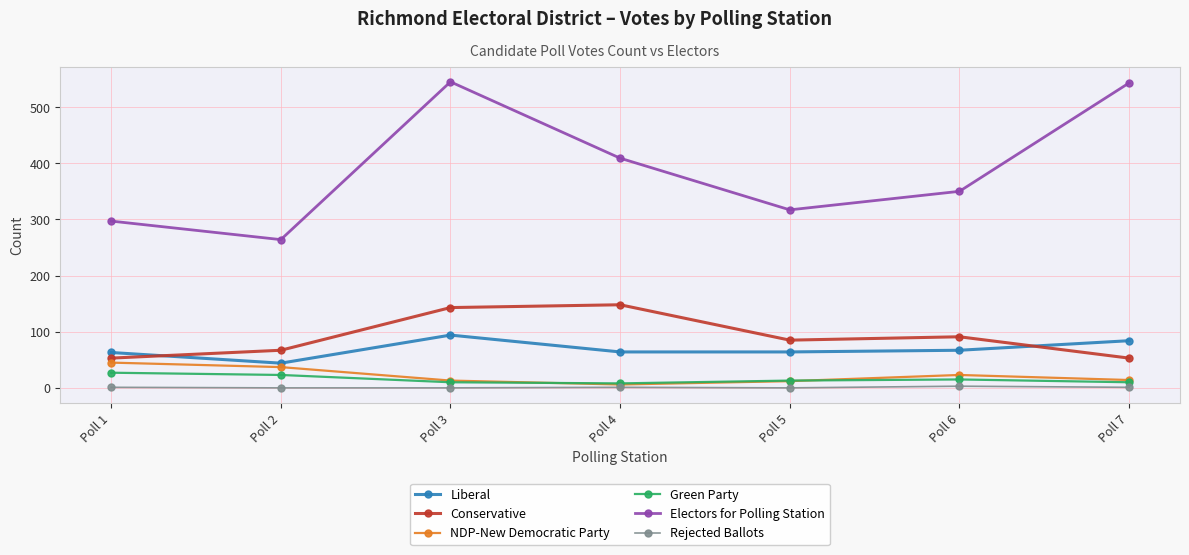

What are all the series names shown in the legend?

Liberal, Conservative, NDP-New Democratic Party, Green Party, Electors for Polling Station, Rejected Ballots